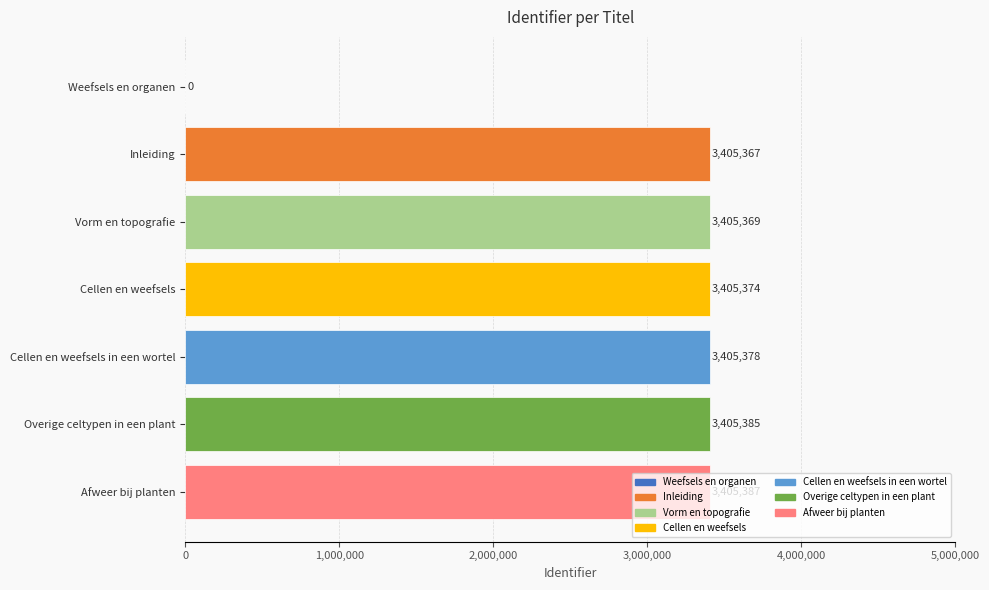

What is the sum of all values?

20432260